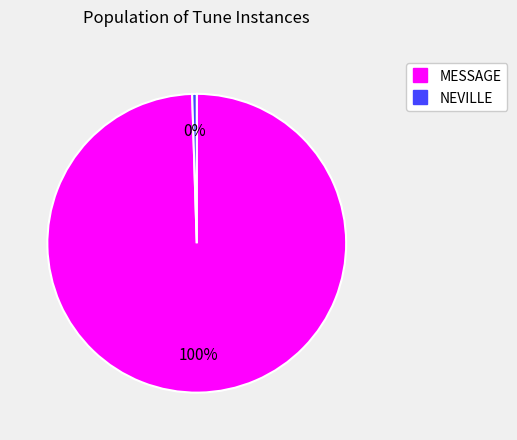

Is it true that MESSAGE is 100% of the pie?

True